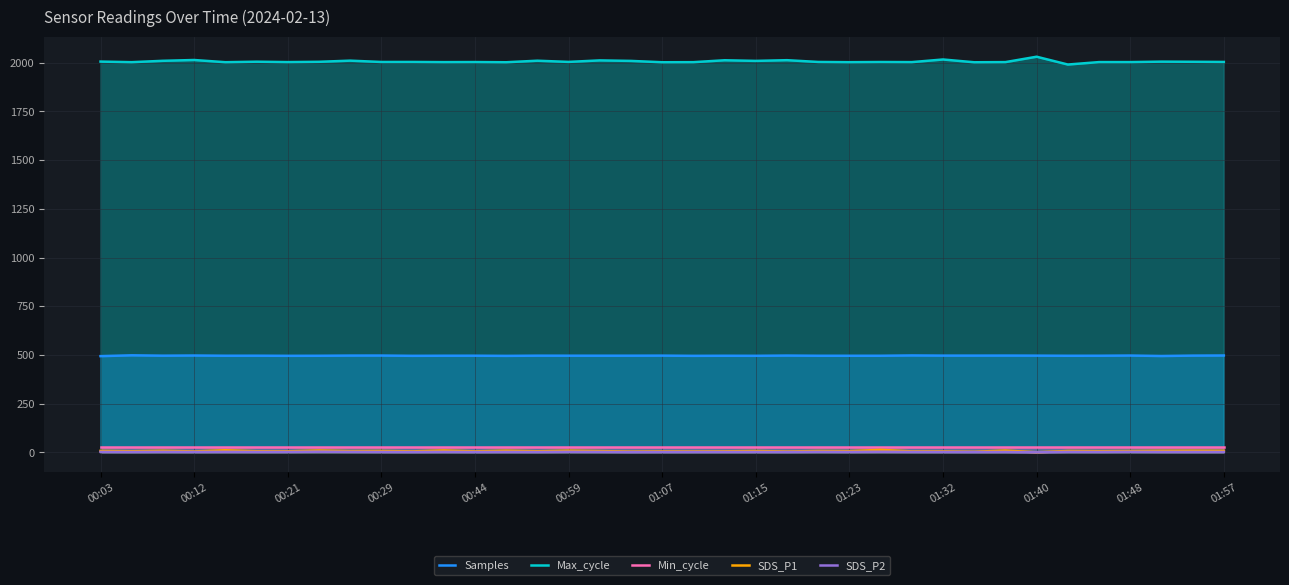

How many interior local valleys does the Samples series have?

12